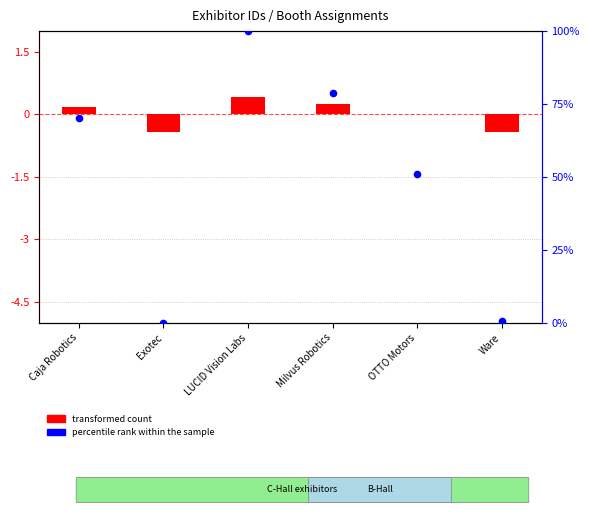

What is the ratio of the value at OTTO Motors to the value at Milvus Robotics?

0.6